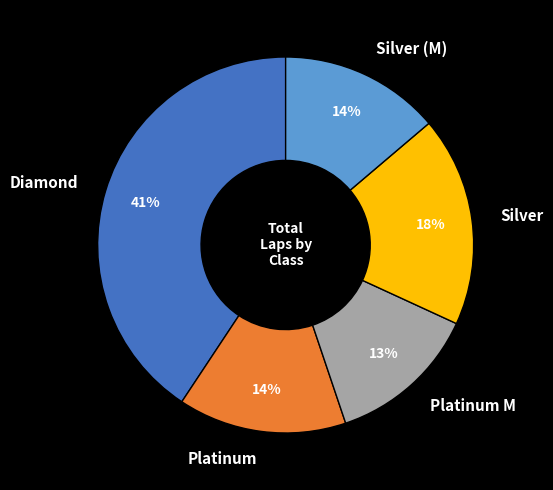

Approximately how many times larger is the value at Platinum M compared to Diamond?

0.3